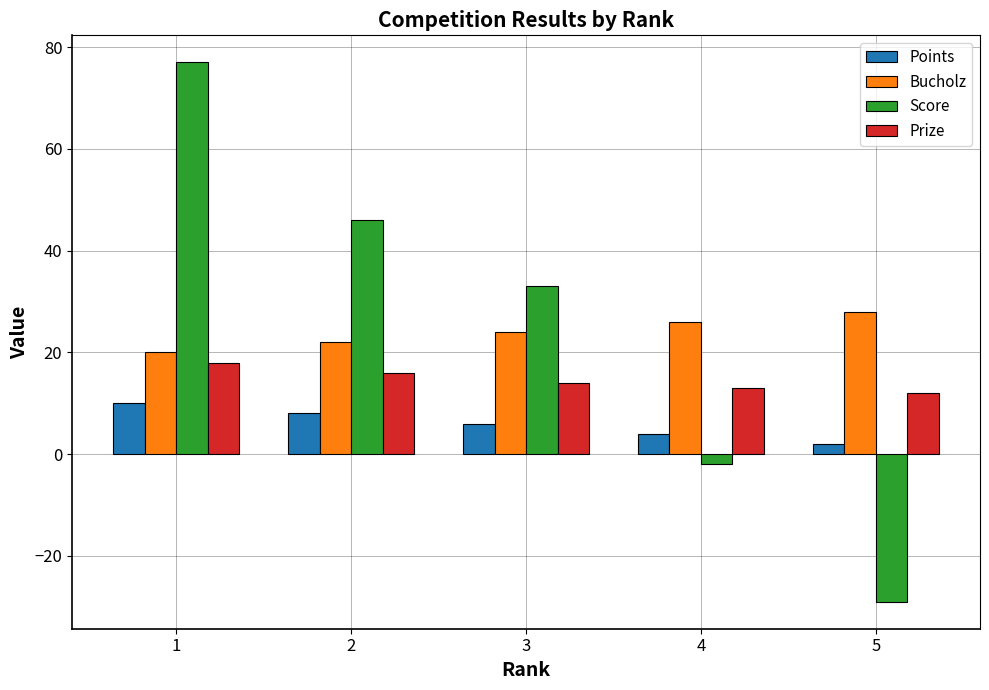

Which series has the largest range (max minus min)?

Score